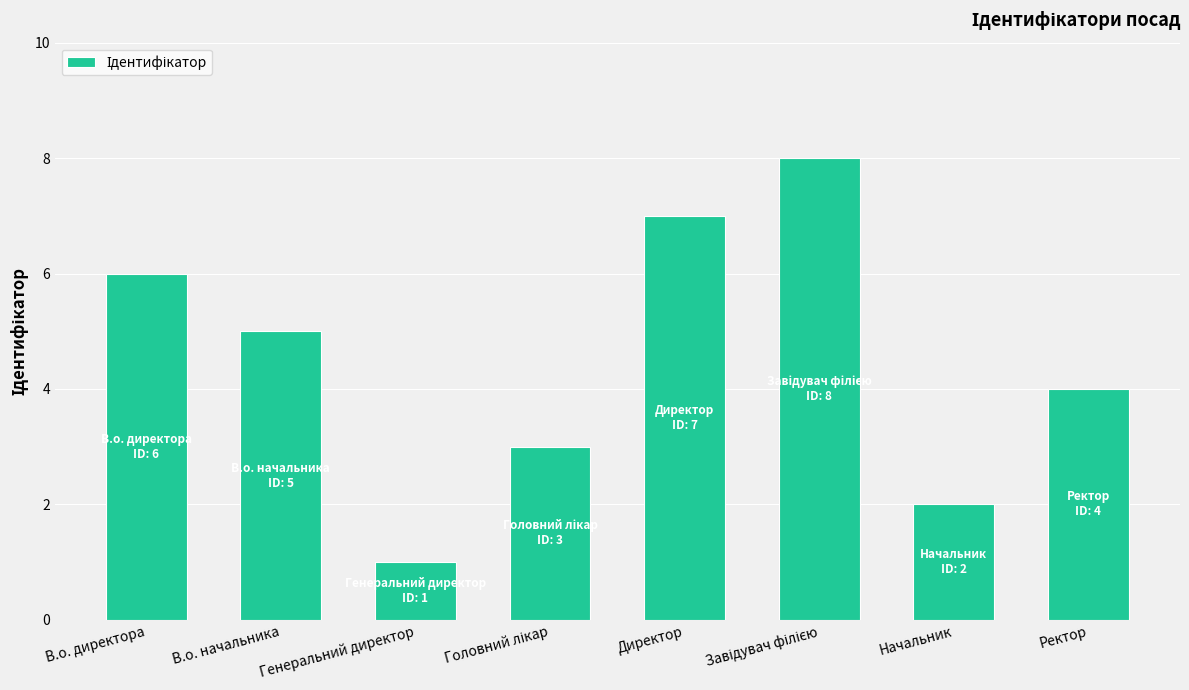

What position from the right is Директор?

4